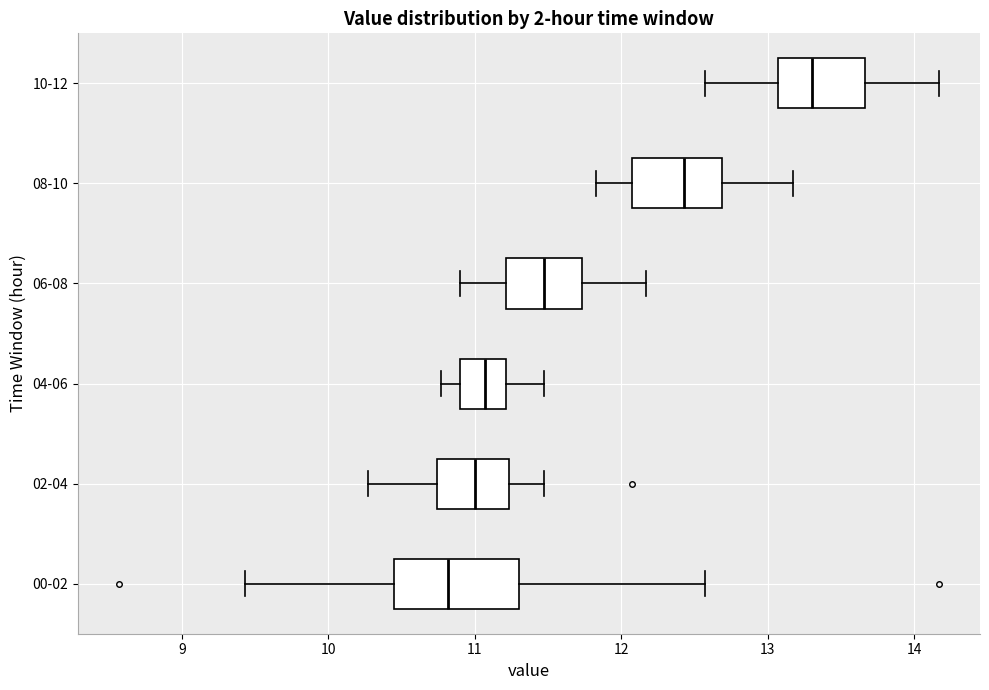

Which box is the widest, from its left edge to its right edge?

00-02